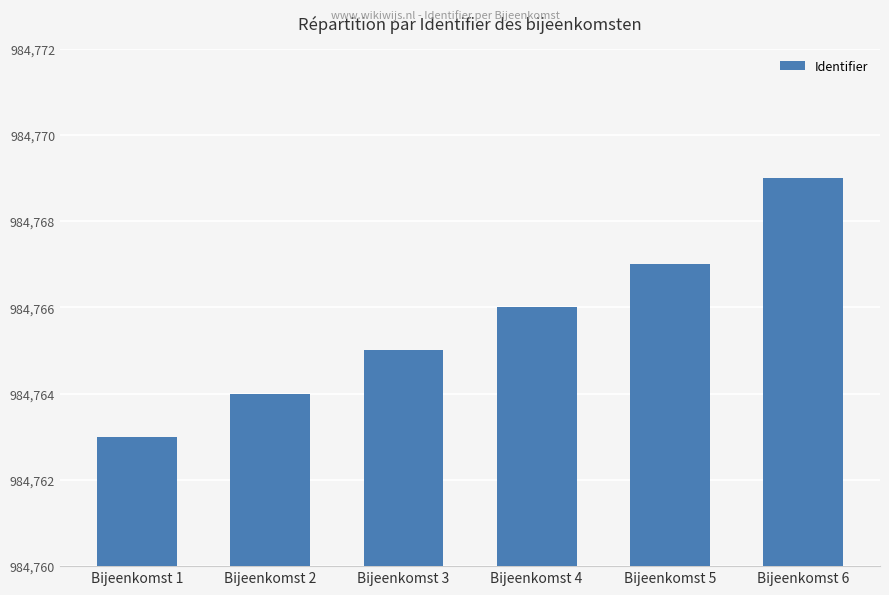

List the labels in order of value, largest first.

Bijeenkomst 6, Bijeenkomst 5, Bijeenkomst 4, Bijeenkomst 3, Bijeenkomst 2, Bijeenkomst 1